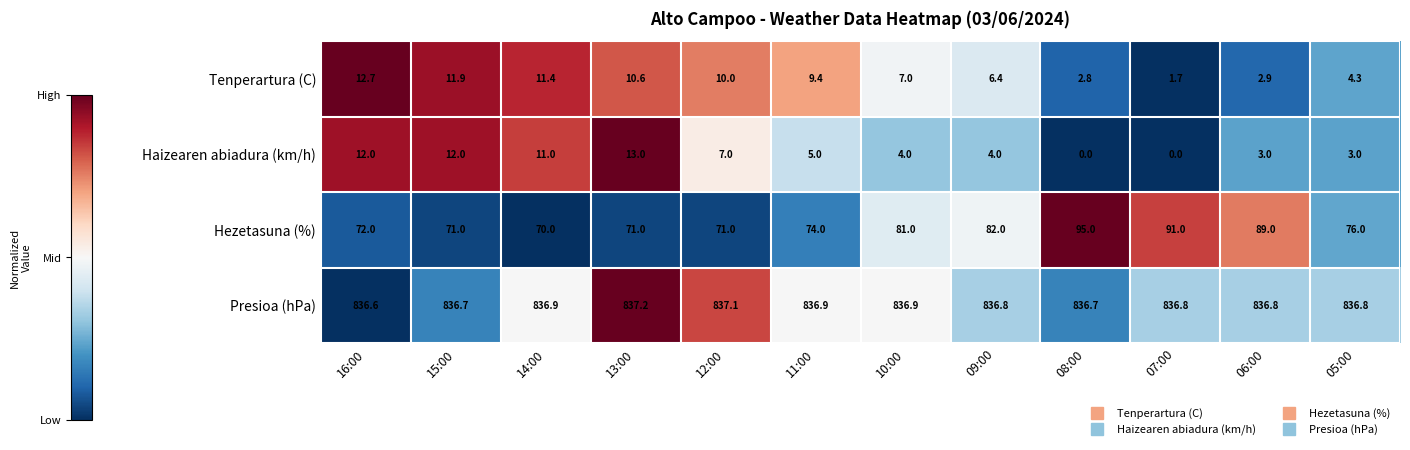

Where does the Hezetasuna (%) series first go above 76?

10:00